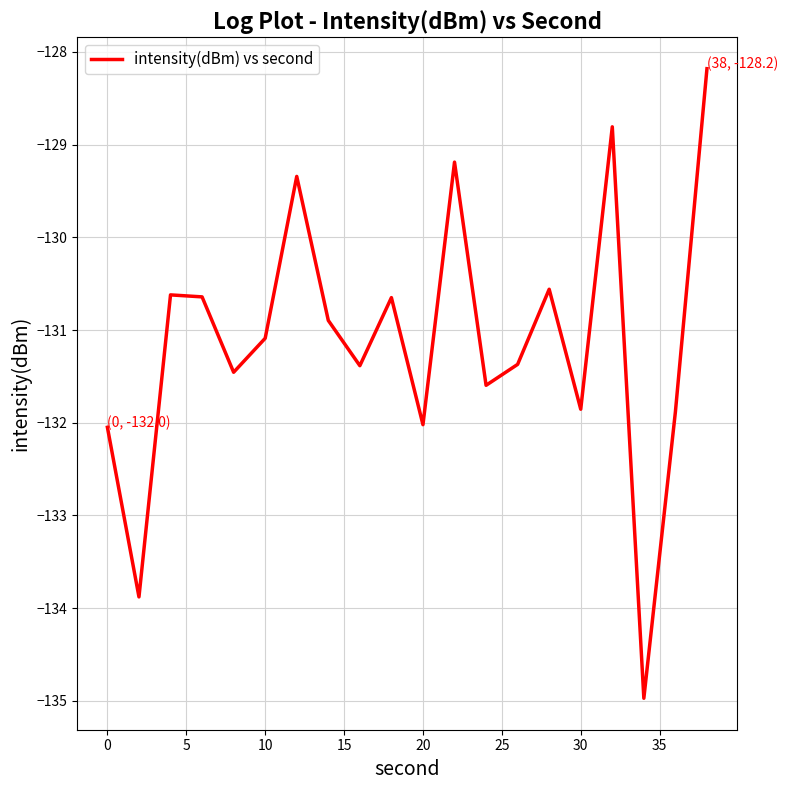

True or false: the data has more than 0 interior local peaks.

True